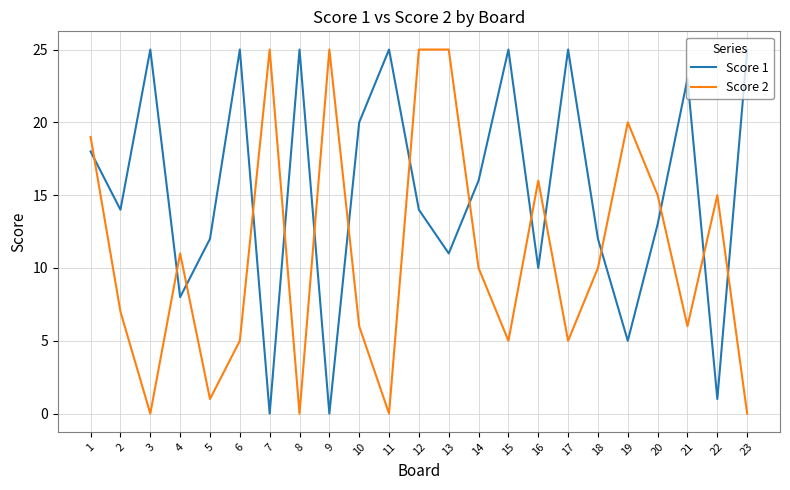

At which category is the sum across all series the highest?

12